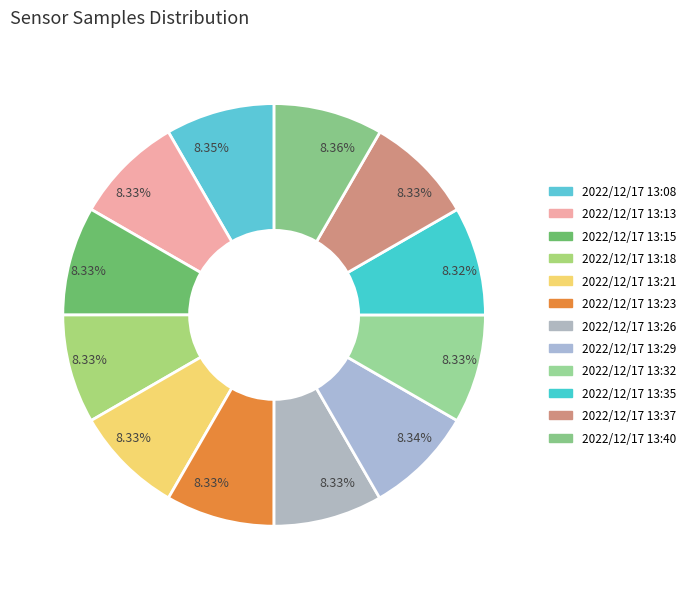

True or false: 2022/12/17 13:29 accounts for 15% of the total.

False